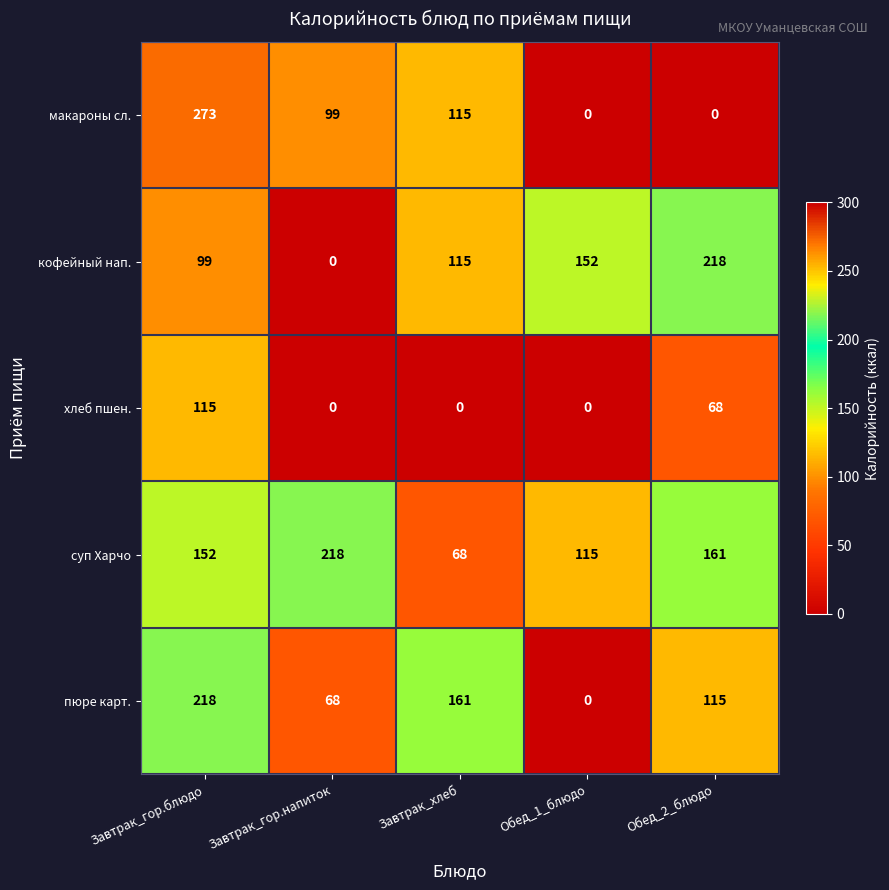

True or false: кофейный нап. has a value of 248 at Обед_1_блюдо.

False